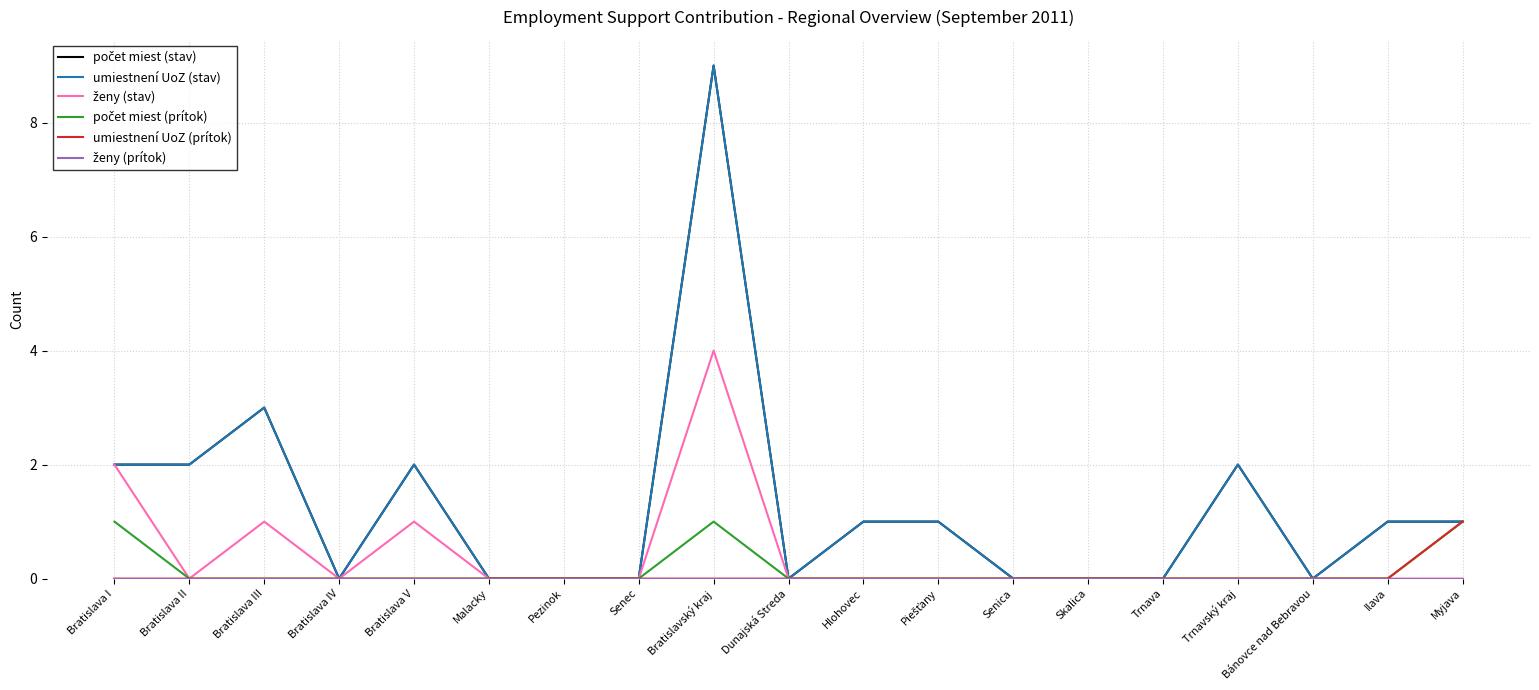

Rank the series by their maximum value, from lowest to highest.

ženy (prítok), počet miest (prítok), umiestnení UoZ (prítok), ženy (stav), počet miest (stav), umiestnení UoZ (stav)